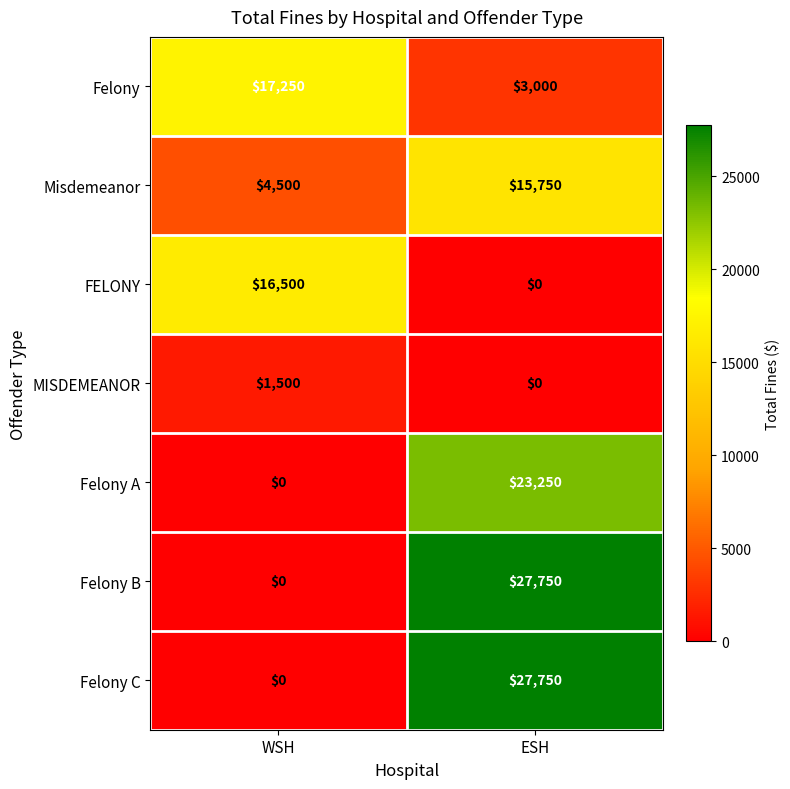

Rank the categories by Felony C value from highest to lowest.

ESH, WSH